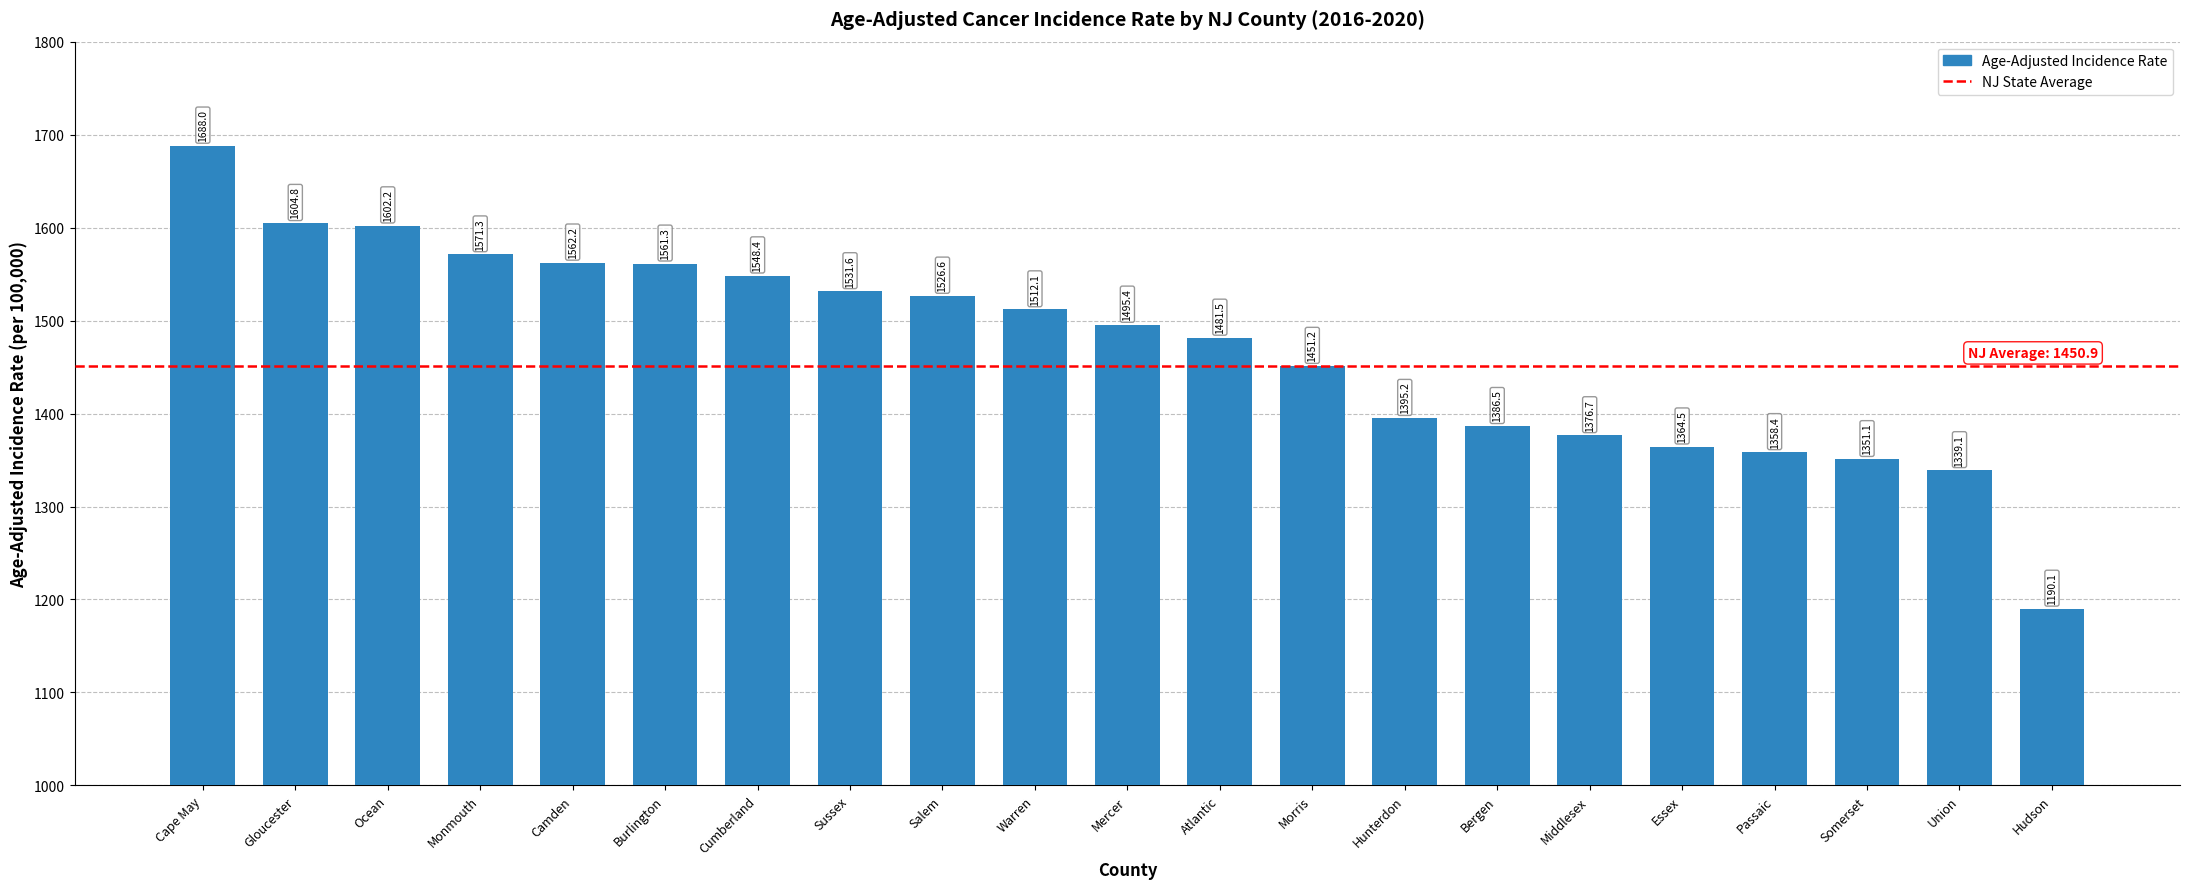

What is the difference between the values at Middlesex and Gloucester?

228.1